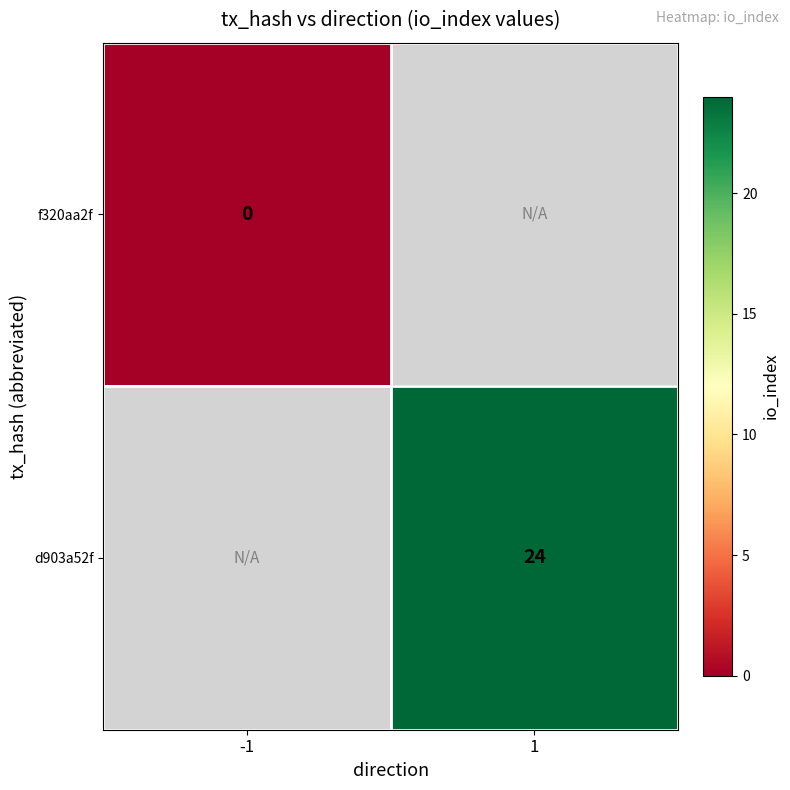

How many series are shown in this chart?

2